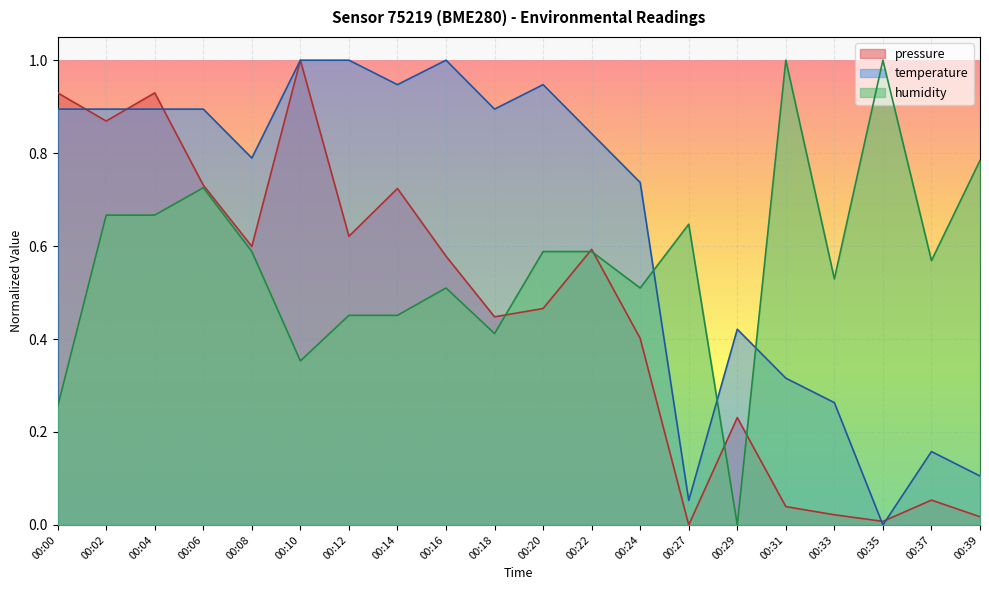

Reading left to right, transcribe all the data shown in this chart.

pressure: 0.9	0.9	0.9	0.7	0.6	1.0	0.6	0.7	0.6	0.4	0.5	0.6	0.4	0.0	0.2	0.0	0.0	0.0	0.1	0.0
temperature: 0.9	0.9	0.9	0.9	0.8	1.0	1.0	0.9	1.0	0.9	0.9	0.8	0.7	0.1	0.4	0.3	0.3	0.0	0.2	0.1
humidity: 0.3	0.7	0.7	0.7	0.6	0.4	0.5	0.5	0.5	0.4	0.6	0.6	0.5	0.6	0.0	1.0	0.5	1.0	0.6	0.8